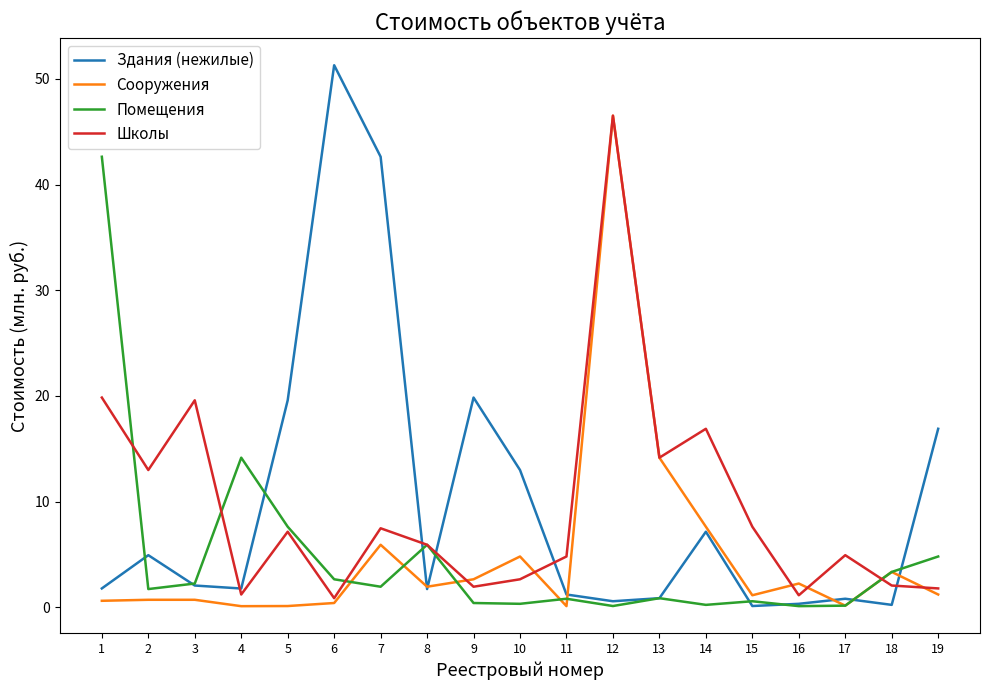

Is the value of Здания (нежилые) at 3 greater than the value of Помещения at 18?

No